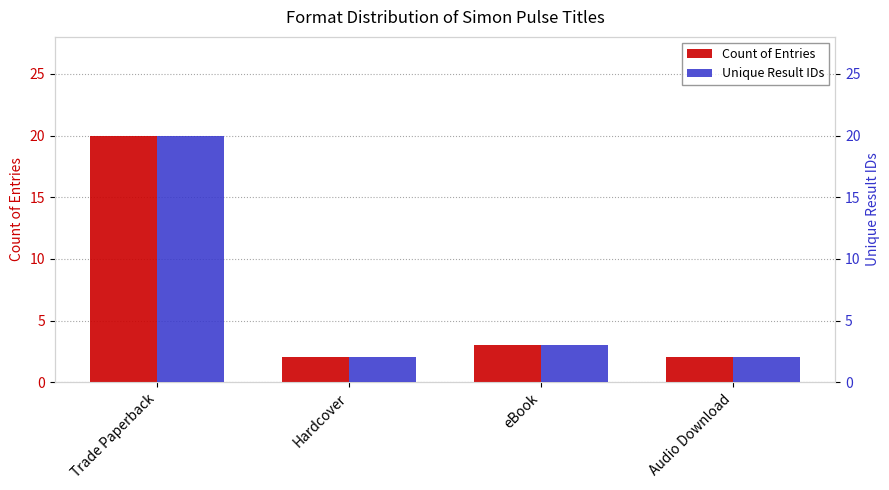

Is the value of Unique Result IDs at eBook greater than the value of Count of Entries at Audio Download?

Yes